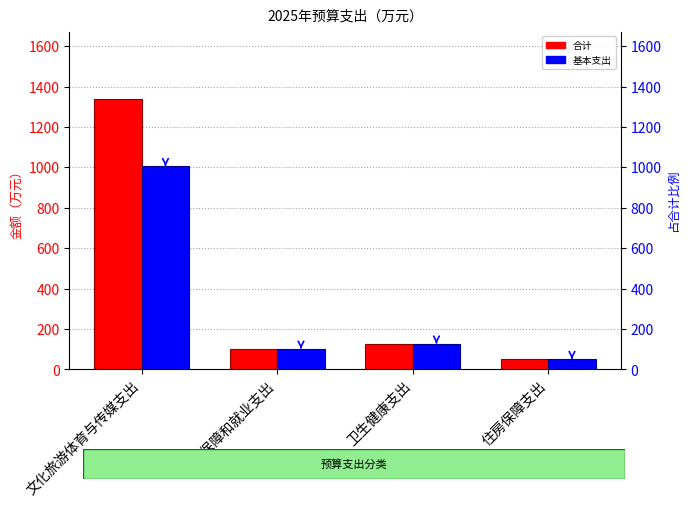

What is the lowest value of the 合计 series?

52.3